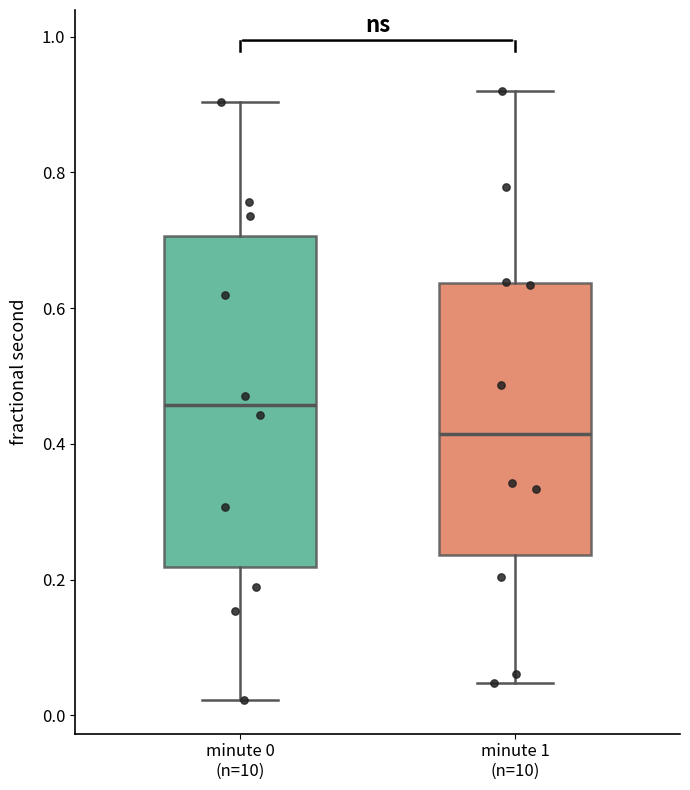

Reading left to right, read every box against the y-axis: the position of its median line, the range the box covers, and the ends of its whiskers. The values are not printed on the chart, so give them approximately, as read against the axis.

minute 0 (n=10): median 0.46, box 0.22 to 0.70, whiskers 0.02 to 0.90
minute 1 (n=10): median 0.42, box 0.24 to 0.64, whiskers 0.04 to 0.92